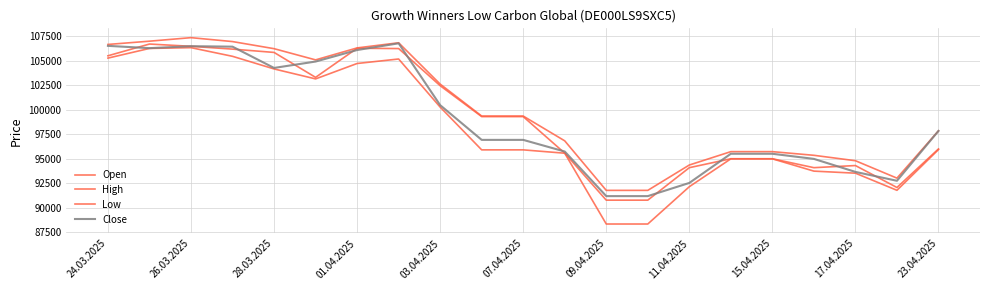

Is this an area chart (filled region under the line)?

No